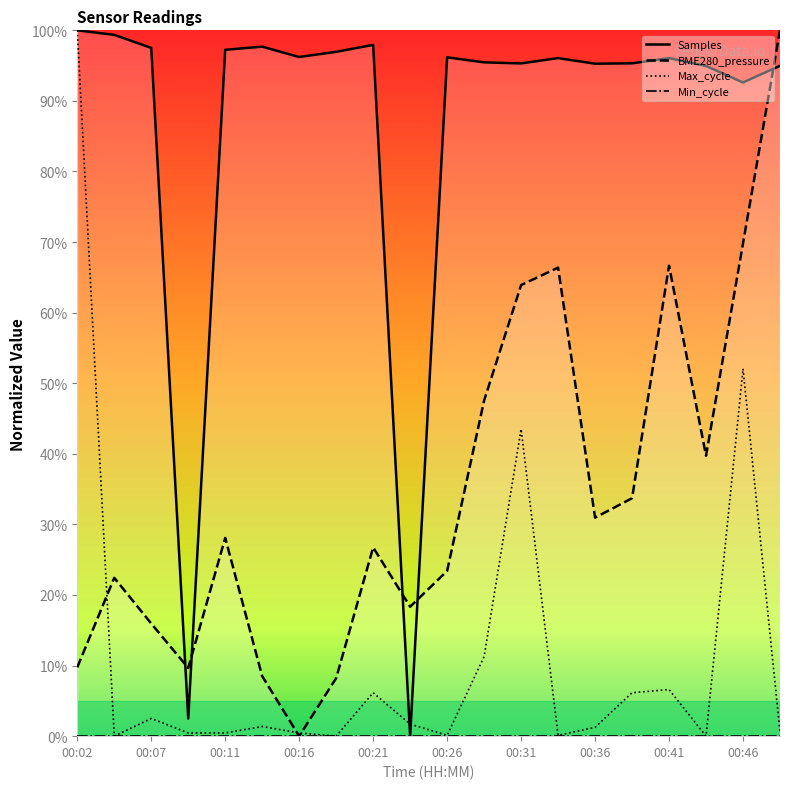

Is this an area chart (filled region under the line)?

No